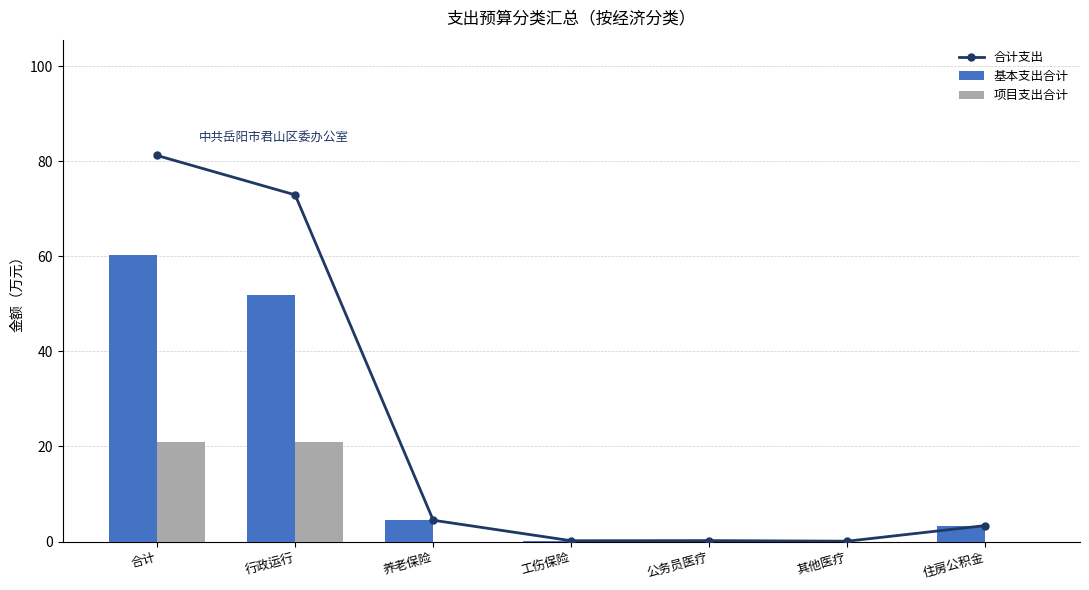

List the series in order of their overall mean, lowest first.

项目支出合计, 基本支出合计, 合计支出